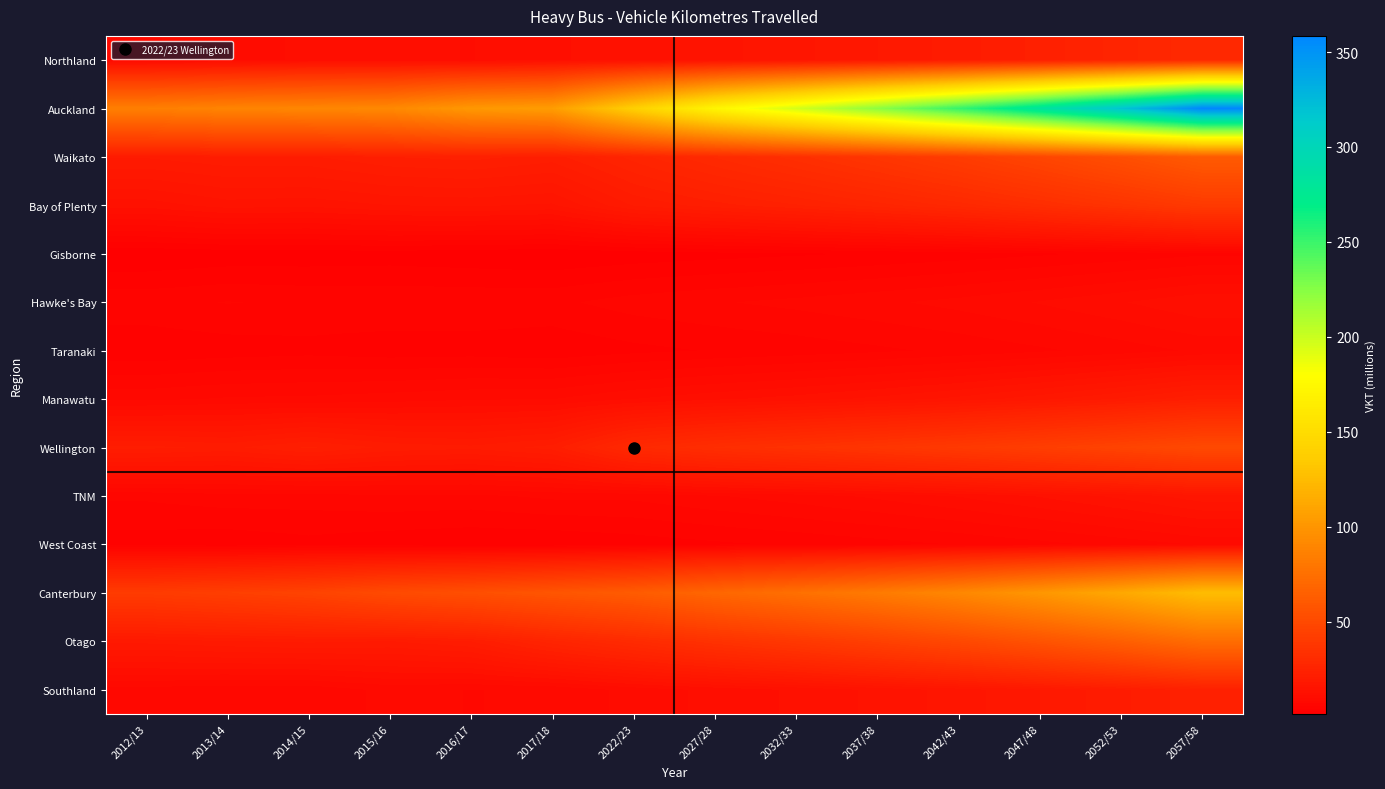

Rank the series at 2052/53 from lowest to highest value.

Gisborne, West Coast, Taranaki, Hawke's Bay, TNM, Manawatu, Southland, Northland, Bay of Plenty, Wellington, Waikato, Otago, Canterbury, Auckland